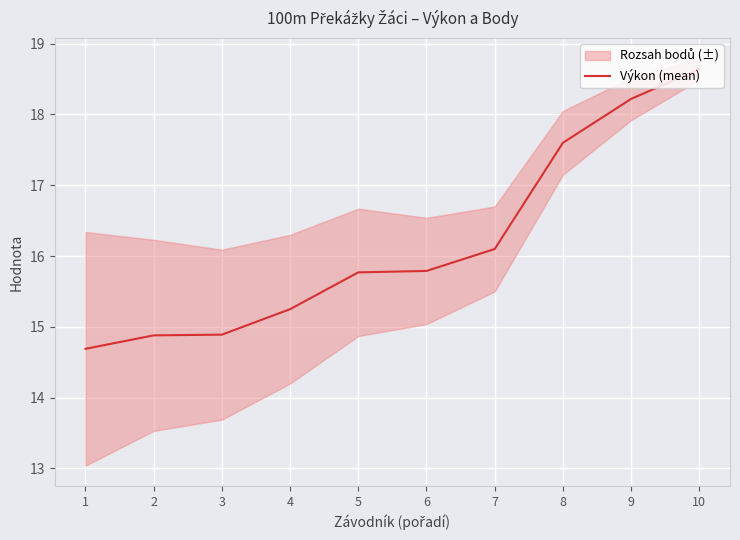

Reading left to right, what are all the values shown in this chart?

1=14.7	2=14.9	3=14.9	4=15.2	5=15.8	6=15.8	7=16.1	8=17.6	9=18.2	10=18.6